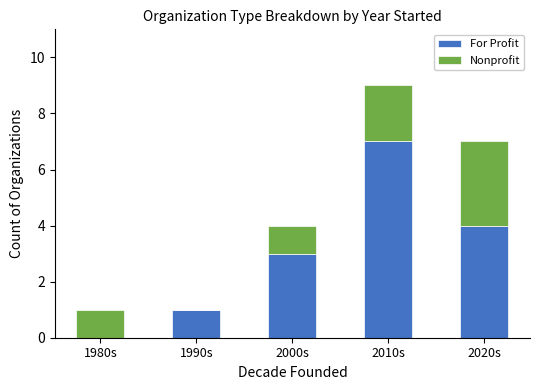

What is the total value across all series at 2000s?

4